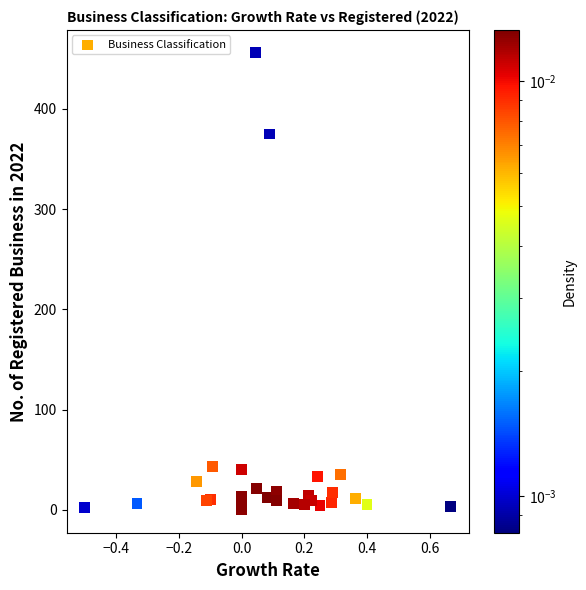

What Y value in the scatter plot is closest to 228?

375